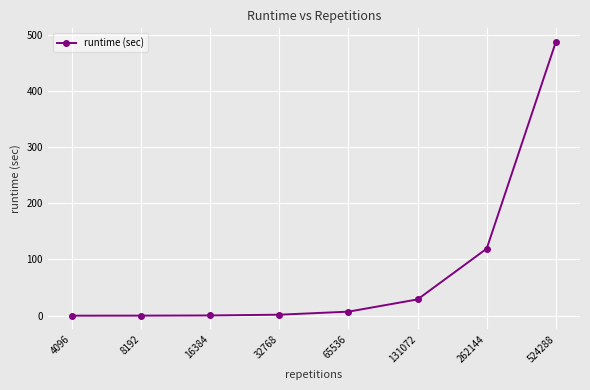

How many data points are above 7?

4